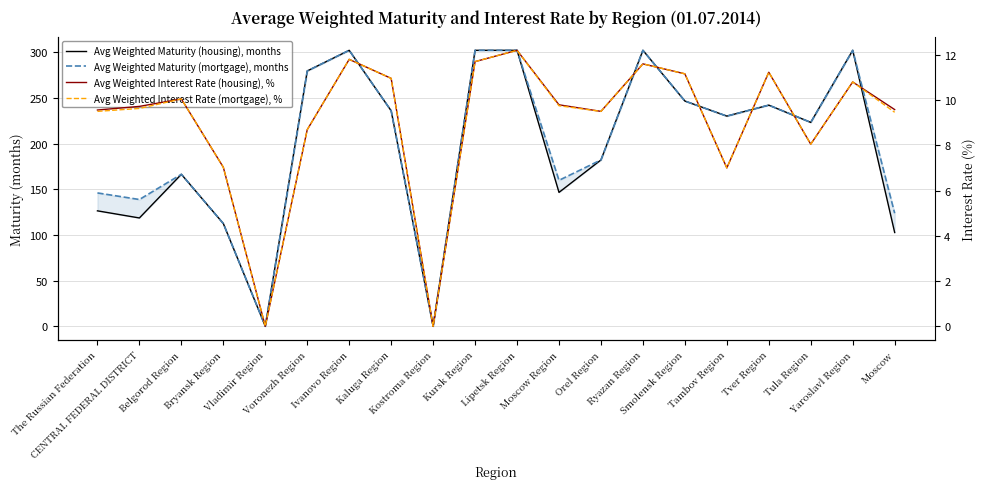

What is the greatest value displayed?

302.0